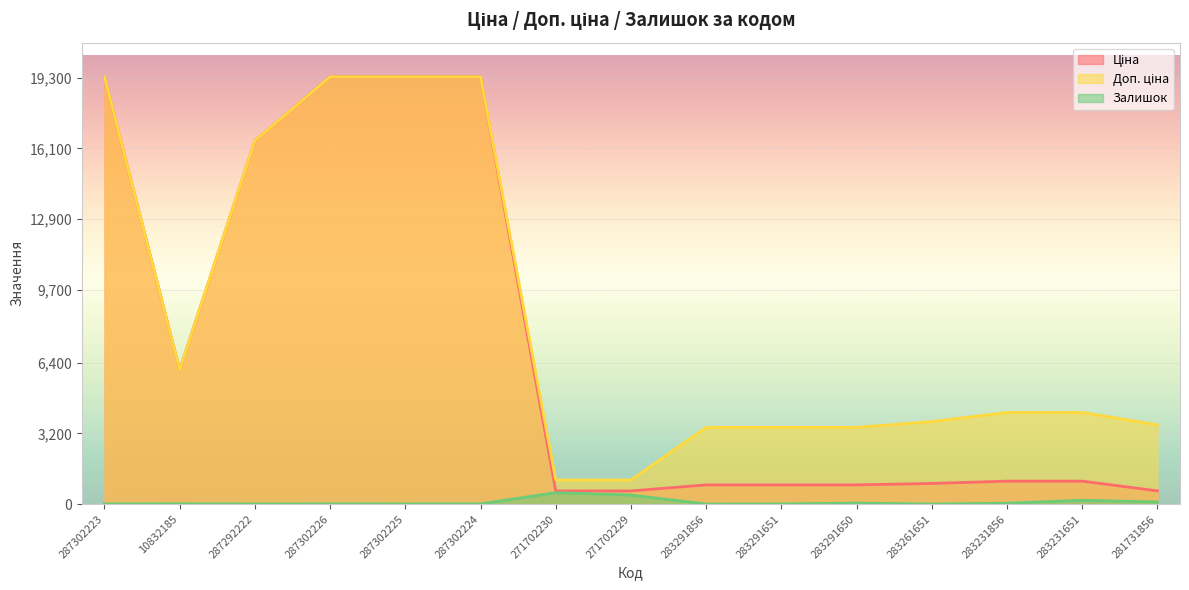

Between 10832185 and 283261651, which is larger?

10832185